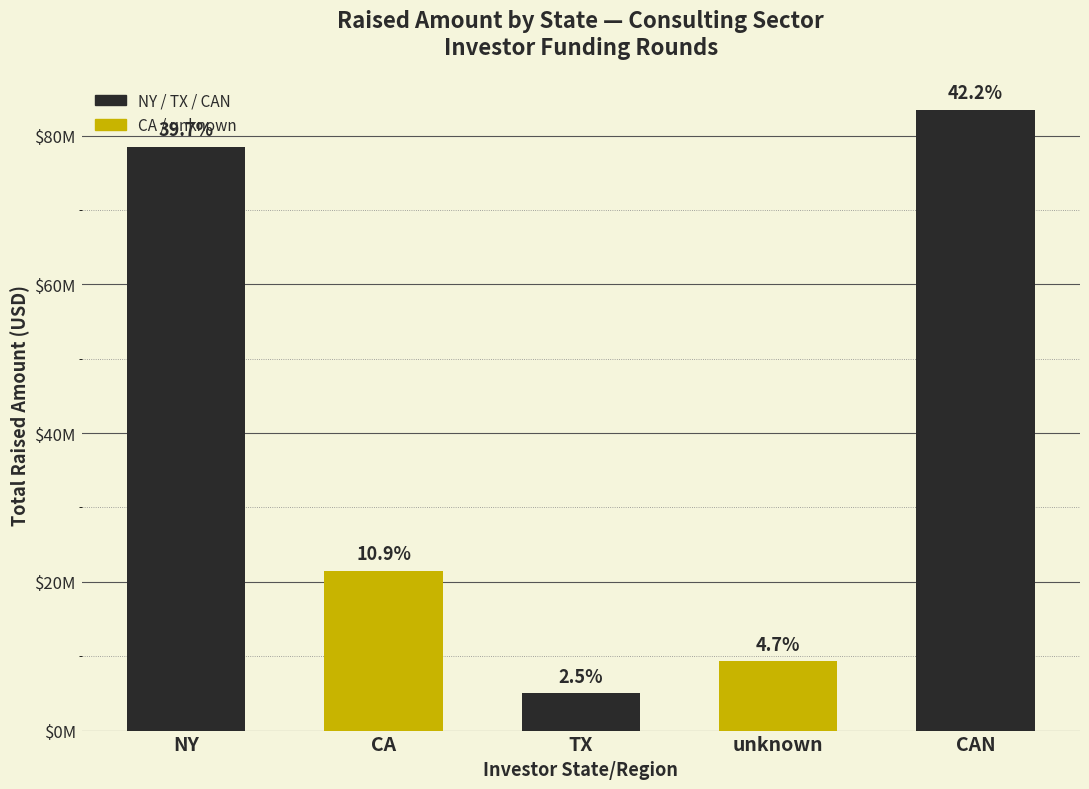

Reading right to left, extract all data points from this chart.

CAN=83500000	unknown=9350000	TX=5000000	CA=21500000	NY=78500000